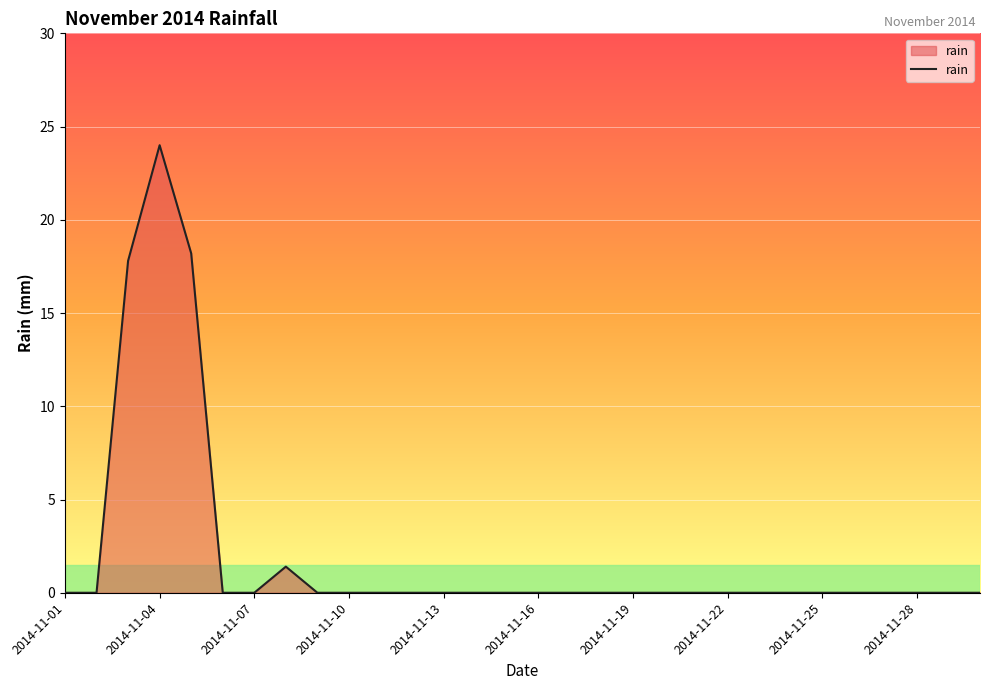

What is the maximum value shown in the chart?

24.0